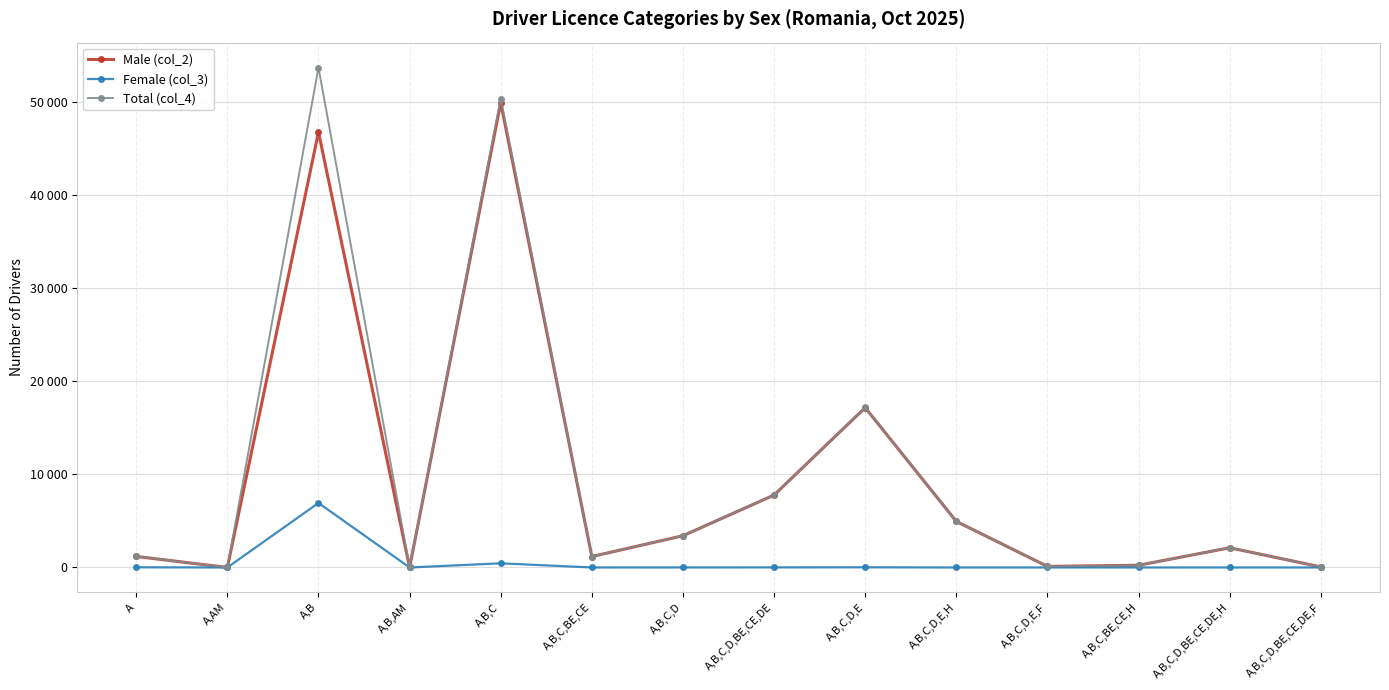

List the series in order of their peak value, highest first.

Total (col_4), Male (col_2), Female (col_3)